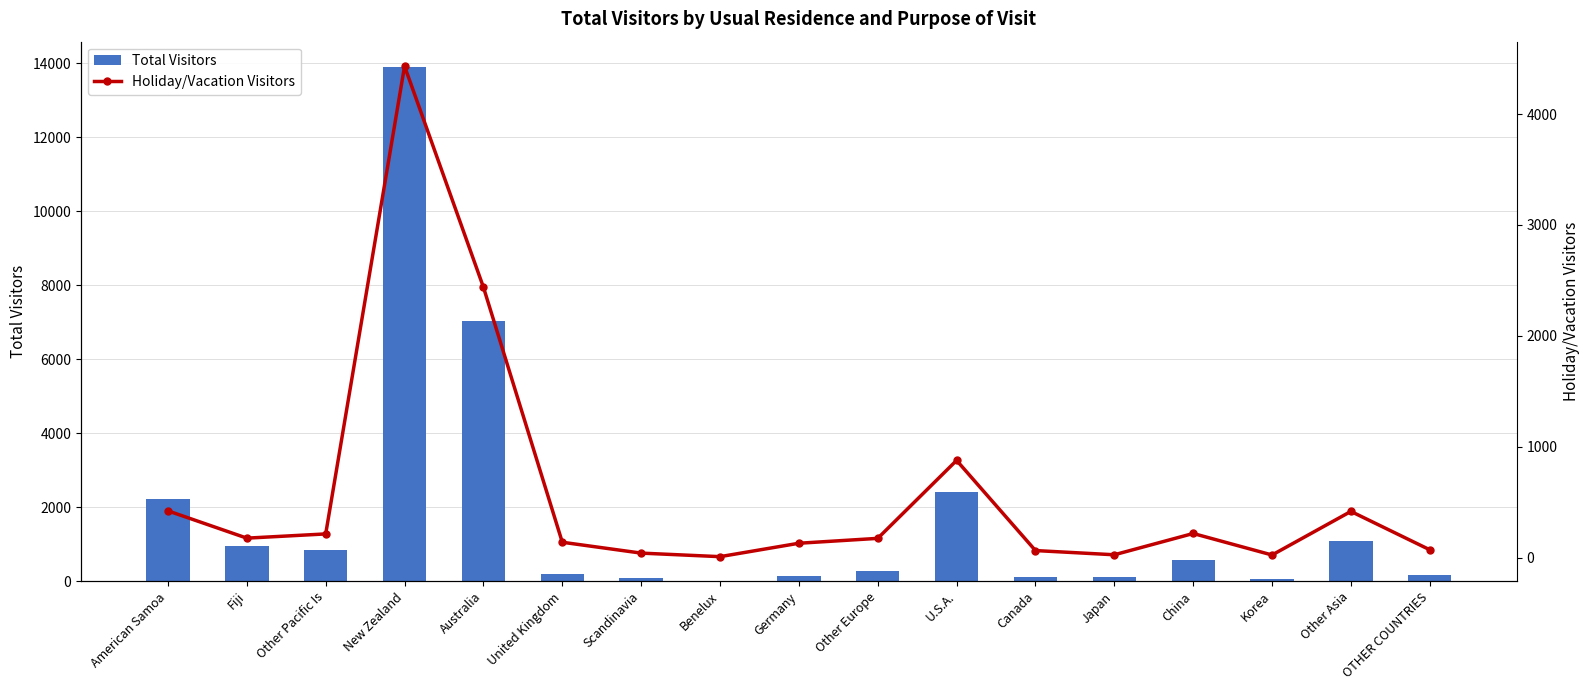

What is the difference between the Total Visitors values at Other Pacific Is and Canada?

730